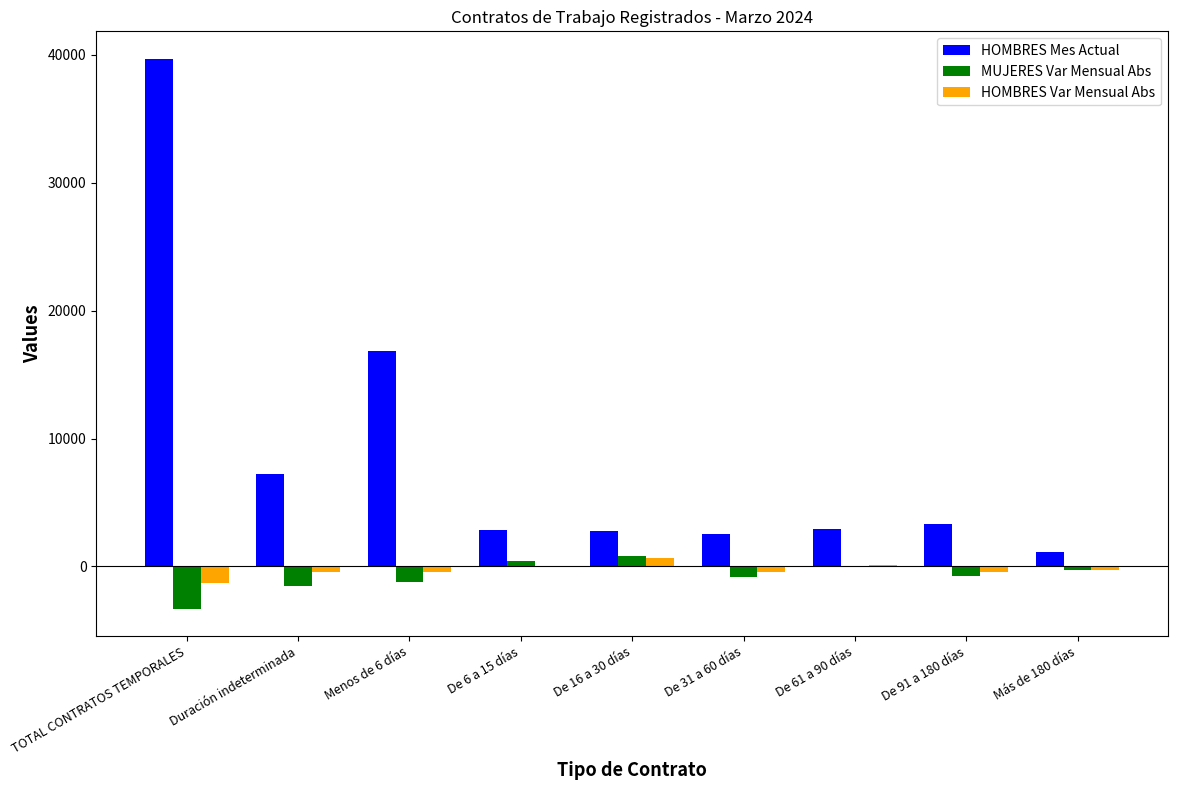

Count the number of categories in the chart.

9